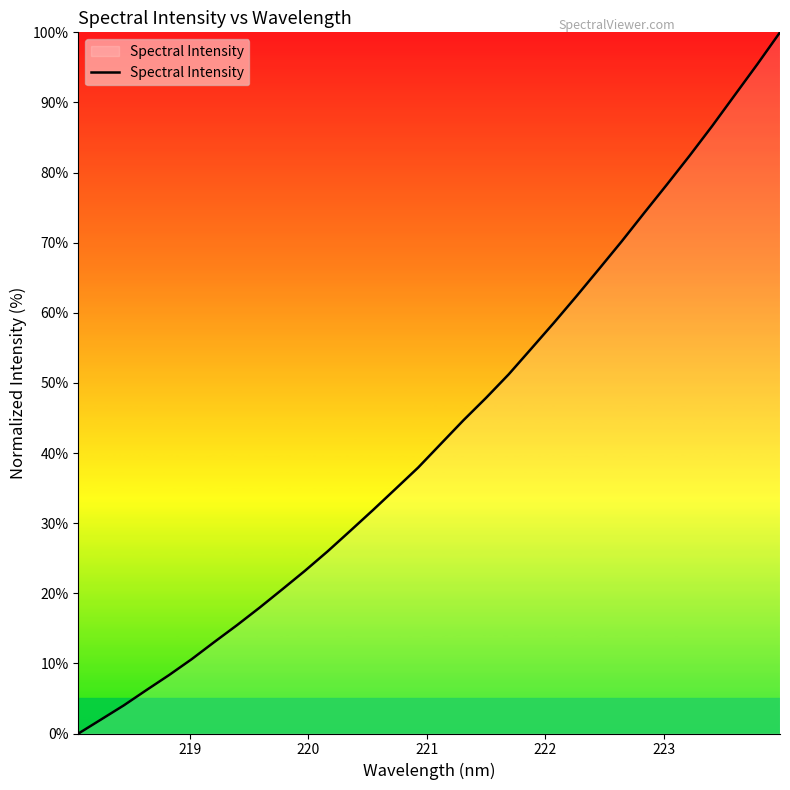

What is the greatest value displayed?

100.0